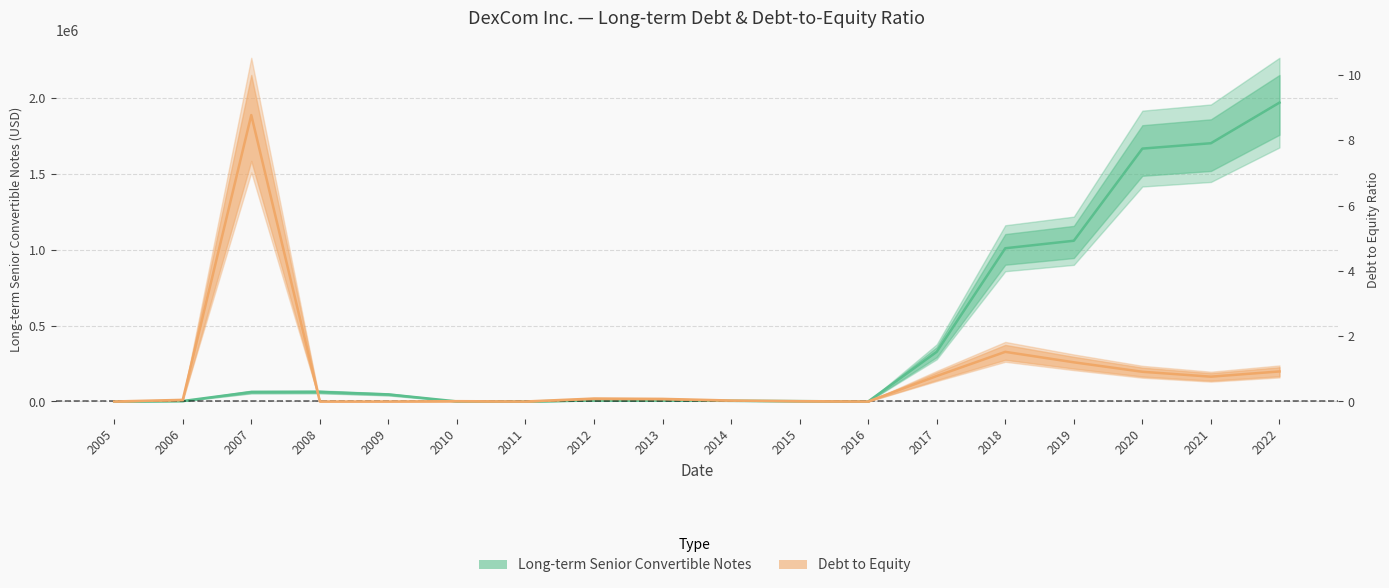

What is the total value across all series at 2018?

1010301.5